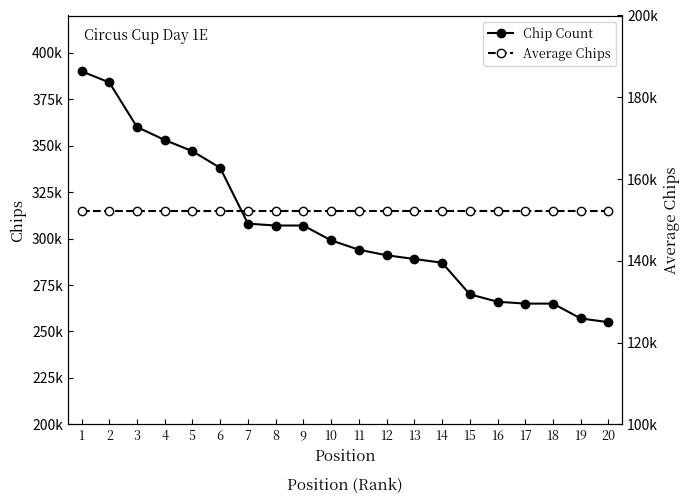

How many values in the Chip Count series exceed 299000?

9